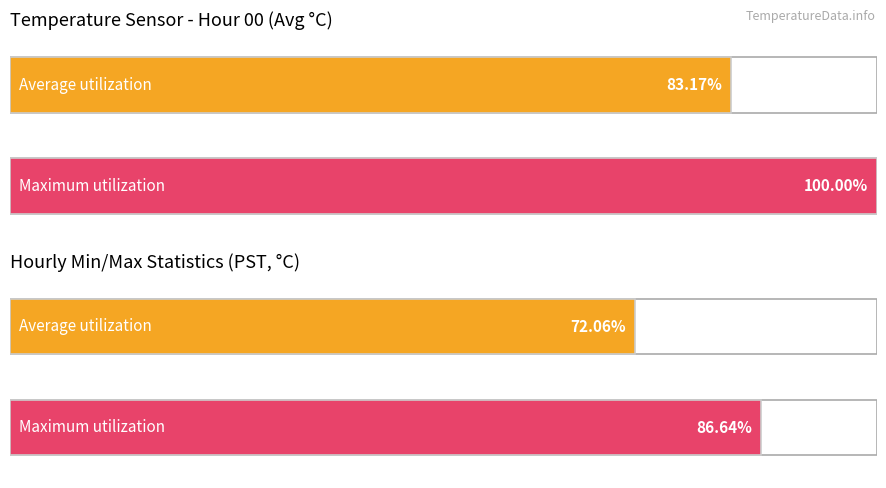

Which series has the largest range (max minus min)?

Maximum utilization